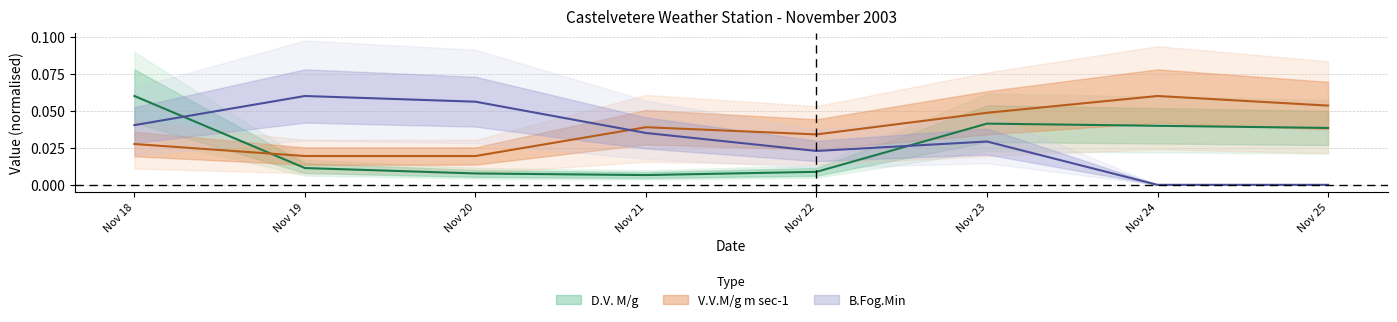

Reading right to left, extract all data points from this chart.

D.V. M/g: 0.0	0.0	0.0	0.0	0.0	0.0	0.0	0.1
V.V.M/g m sec-1: 0.1	0.1	0.0	0.0	0.0	0.0	0.0	0.0
B.Fog.Min: 0.0	0.0	0.0	0.0	0.0	0.1	0.1	0.0